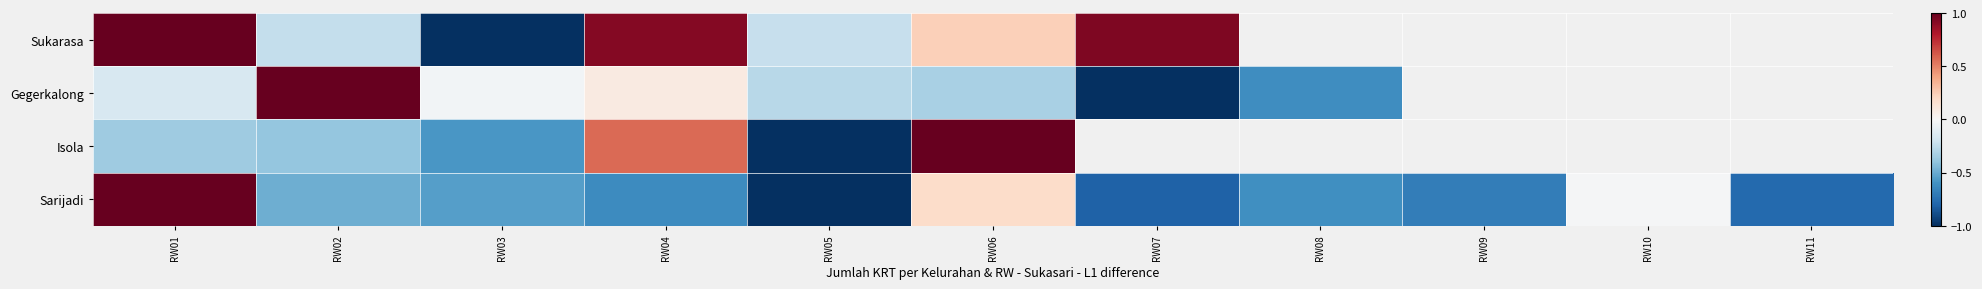

At which category is the sum across all series the highest?

RW01